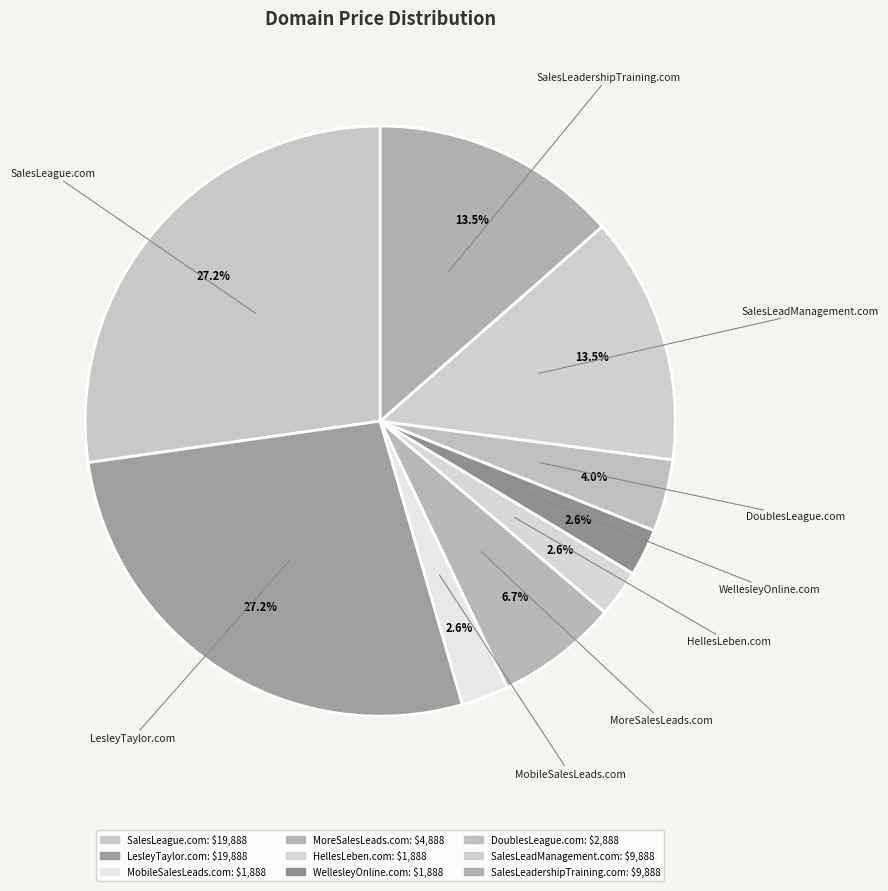

Does any single category account for the majority?

No